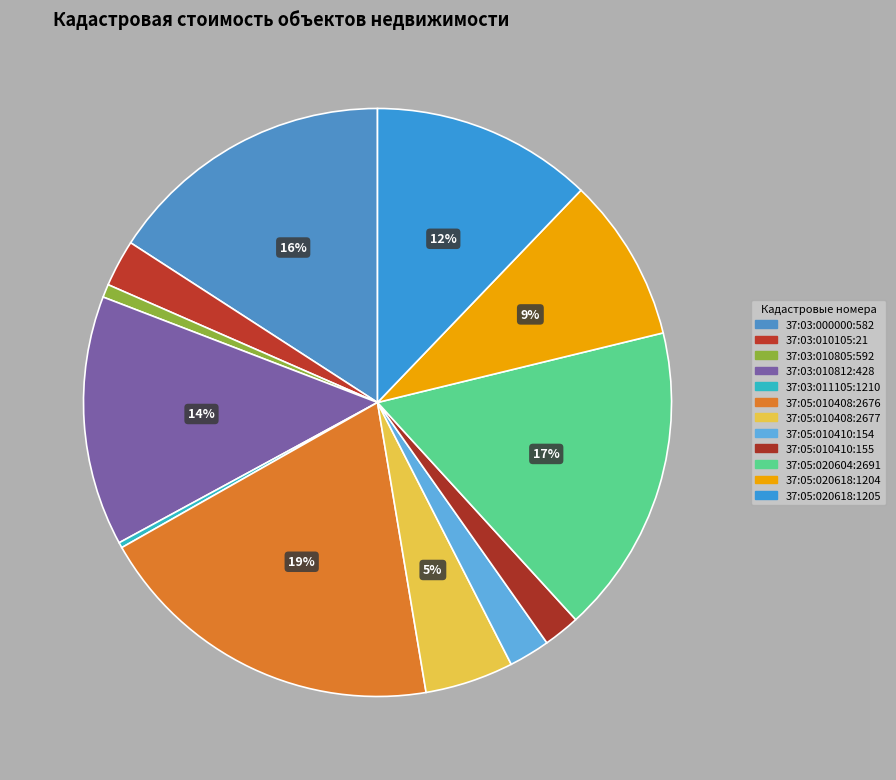

What is the largest slice in the pie chart?

37:05:010408:2676